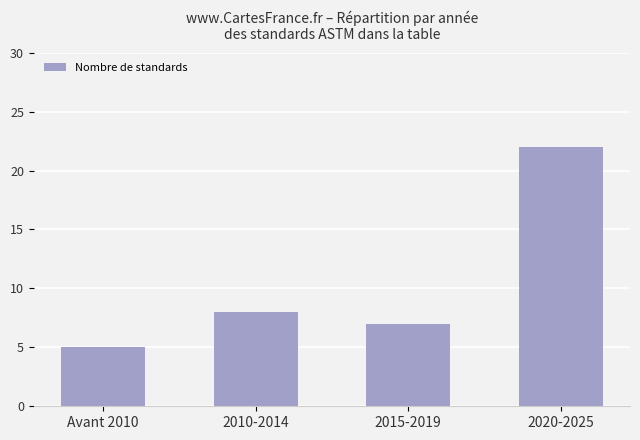

What is the difference between the maximum and minimum values?

17